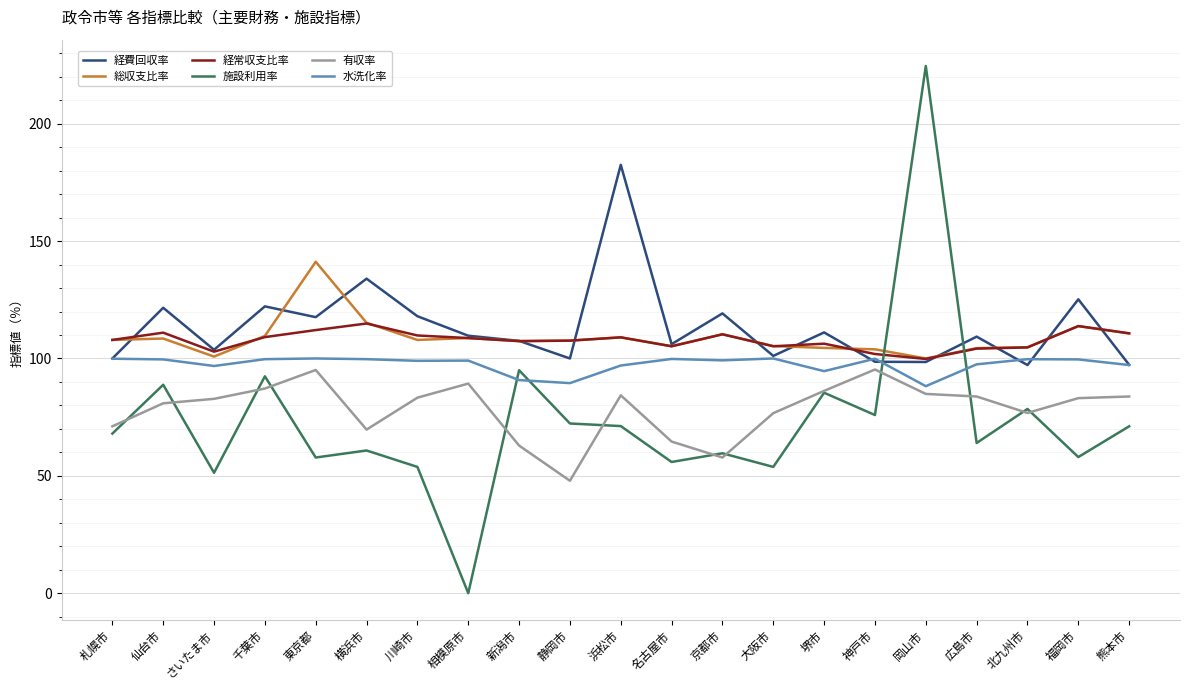

Which series has the largest total across all categories?

経費回収率